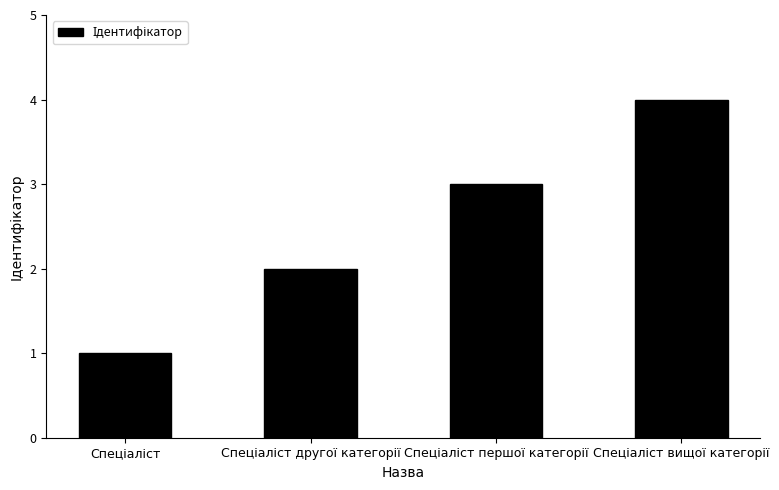

Does the chart contain any negative values?

No